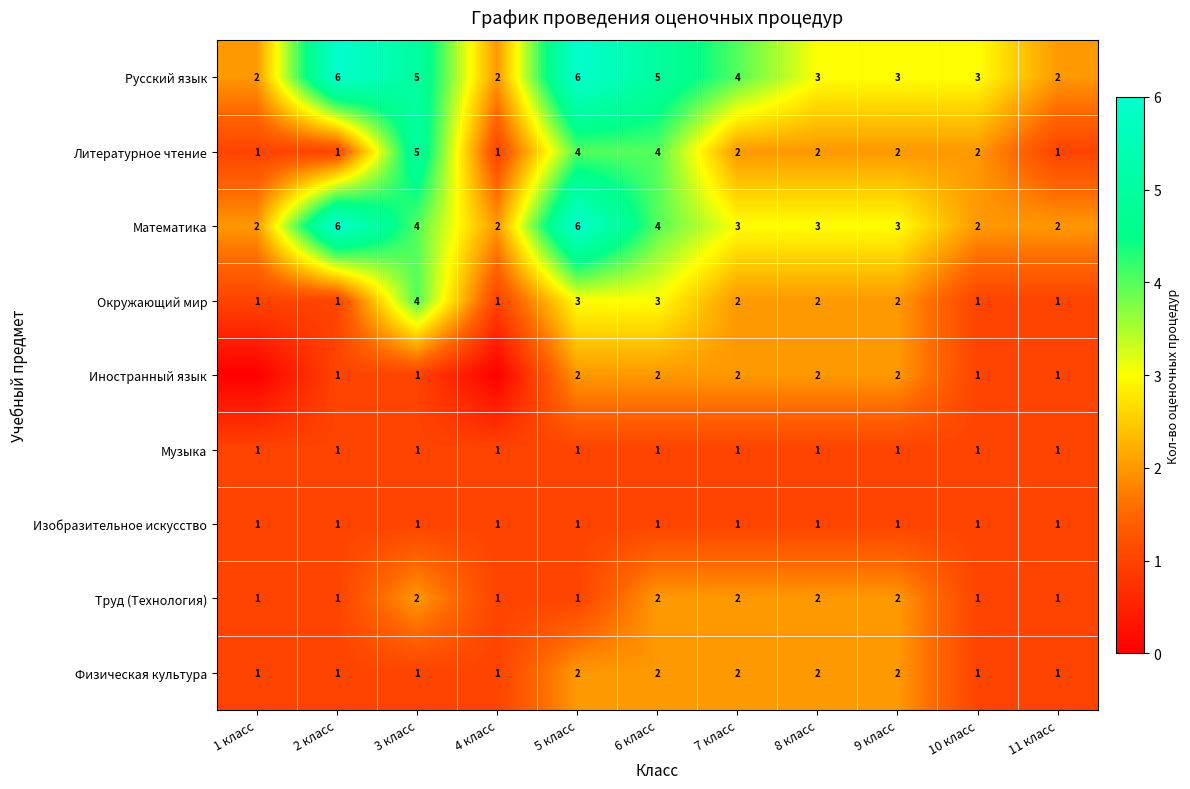

What is the maximum value for Математика?

6